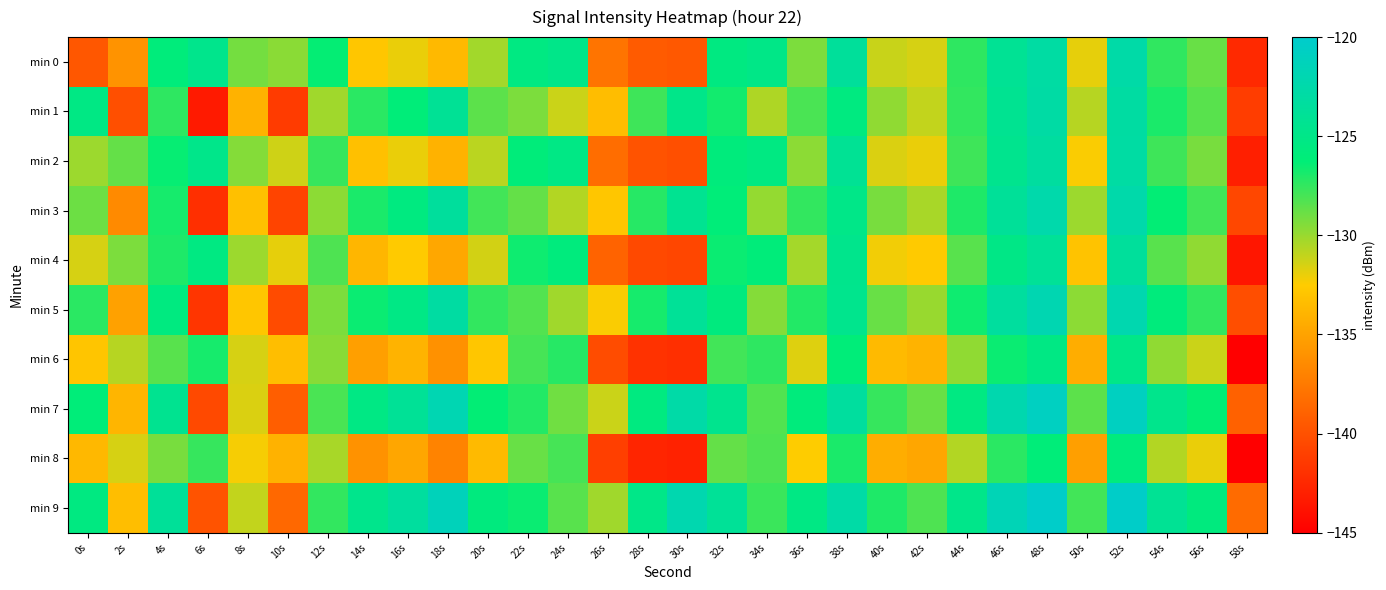

How many data points does each series have?

30